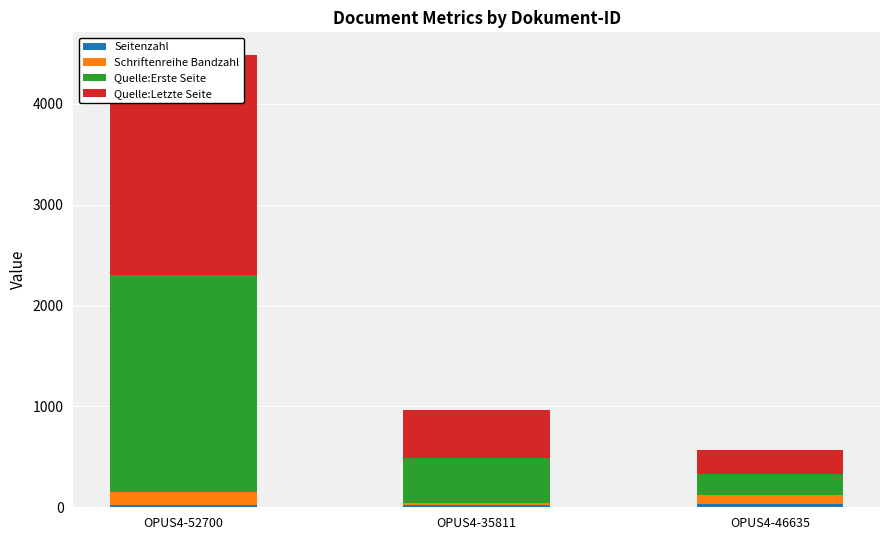

Reading left to right, list all the values displayed in this chart.

Seitenzahl: 26	23	29
Schriftenreihe Bandzahl: 128	16	94
Quelle:Erste Seite: 2153	451	206
Quelle:Letzte Seite: 2178	473	234